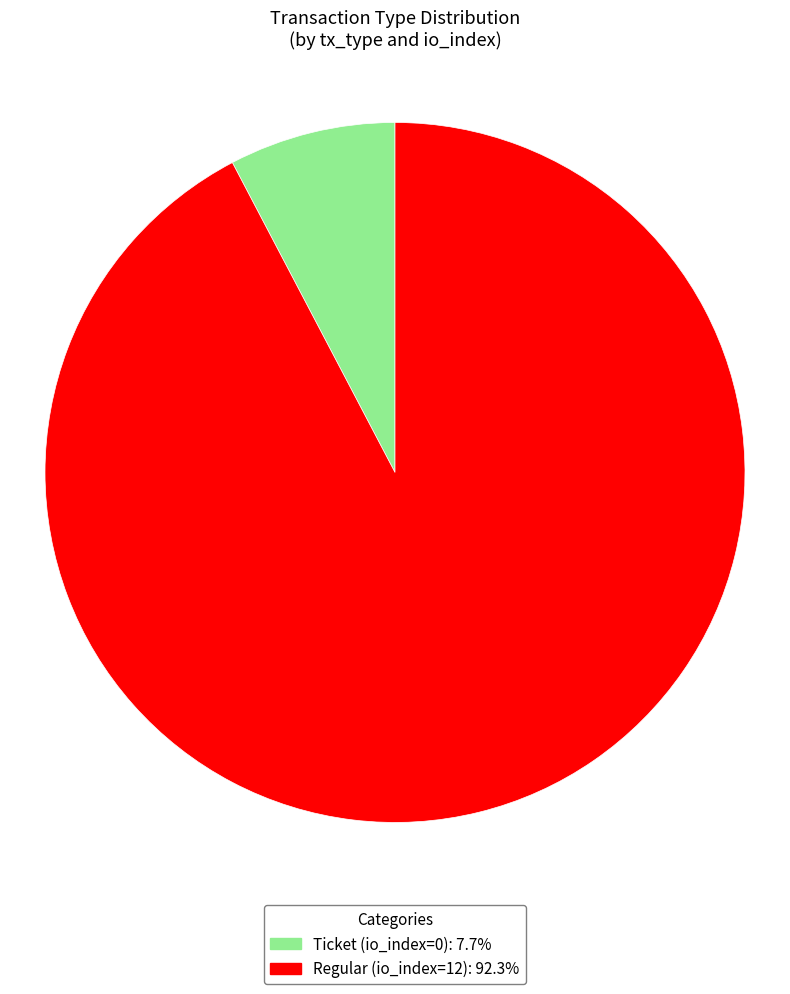

Is it true that Ticket (io_index=0) is 12% of the pie?

False